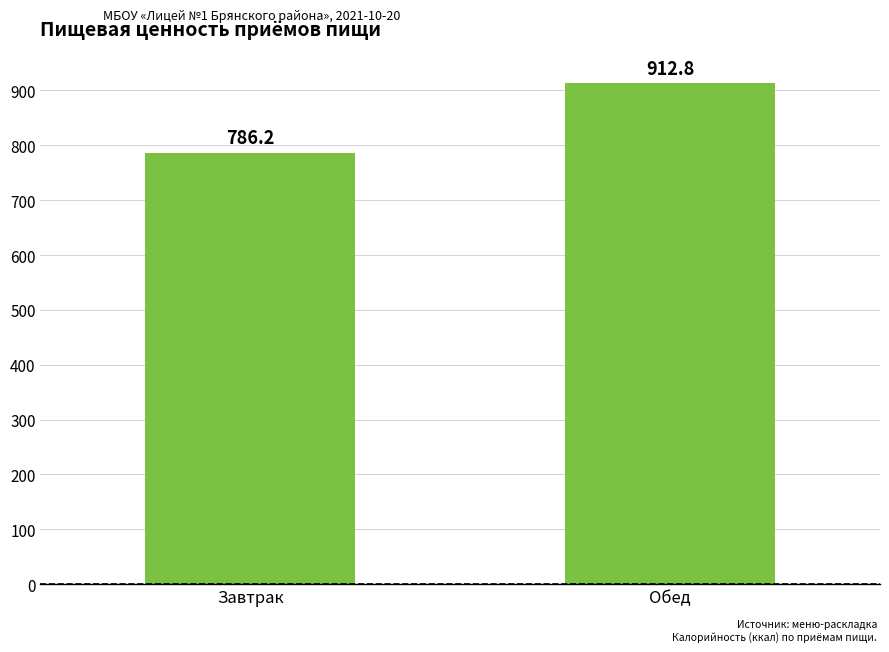

What is the label of the 2nd bar from the right?

Завтрак